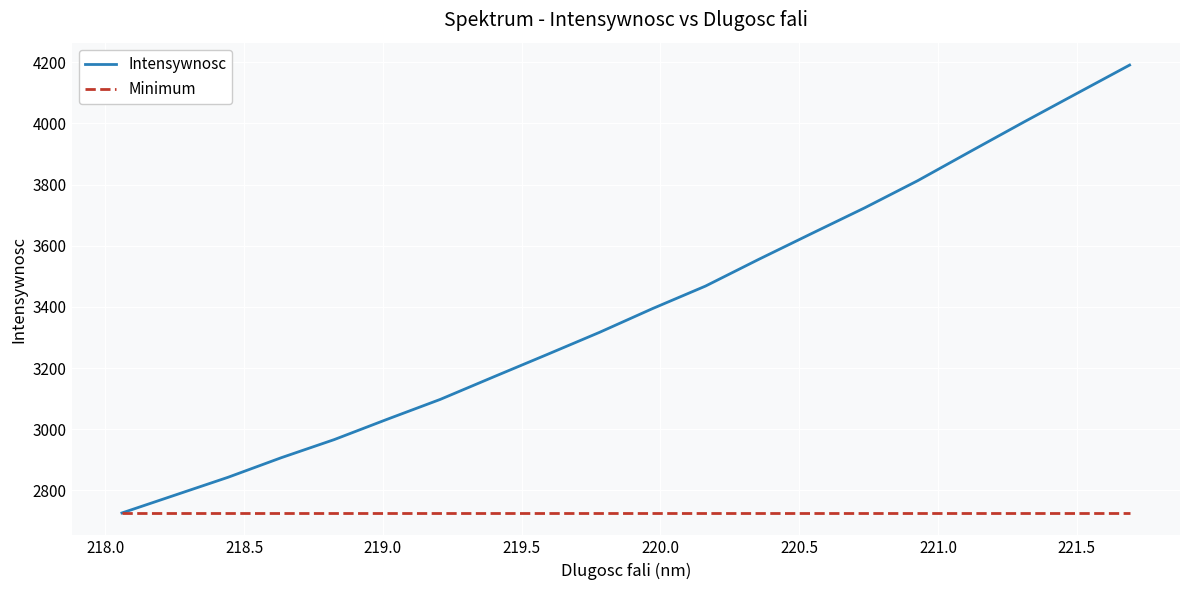

List the series in order of their peak value, lowest first.

Minimum, Intensywnosc